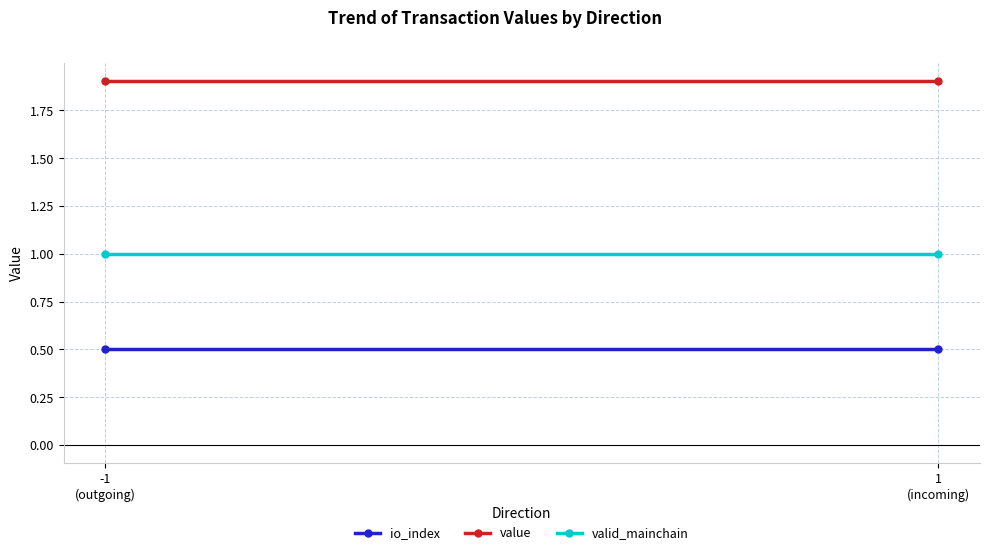

At -1
(outgoing), list the series in order from smallest to largest.

io_index, valid_mainchain, value